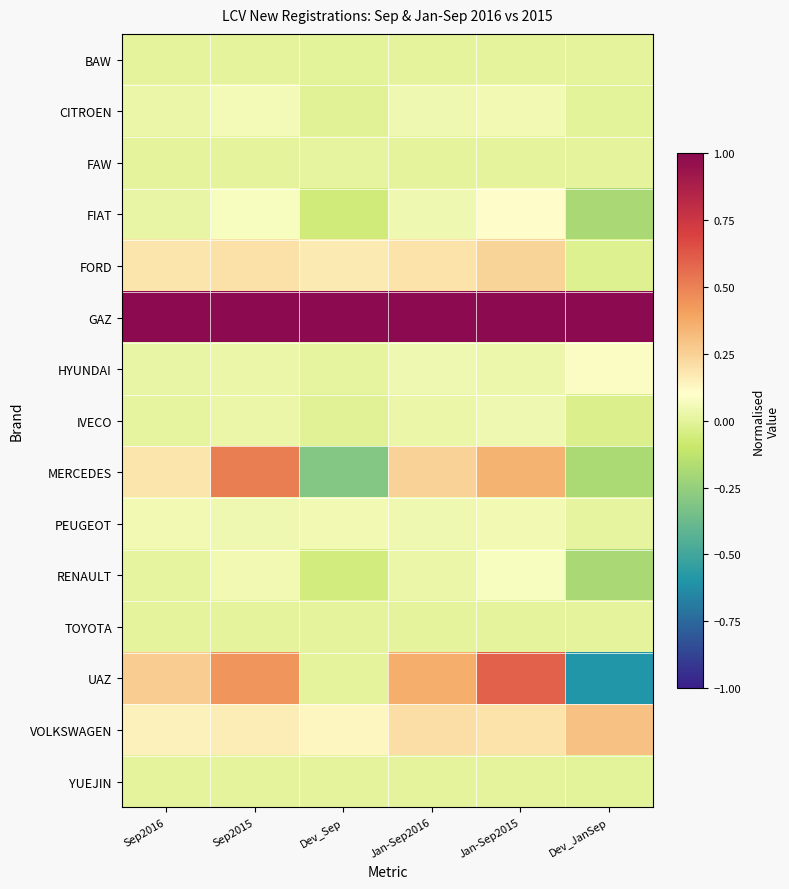

What is the total value across all series at Jan-Sep2015?

2.7